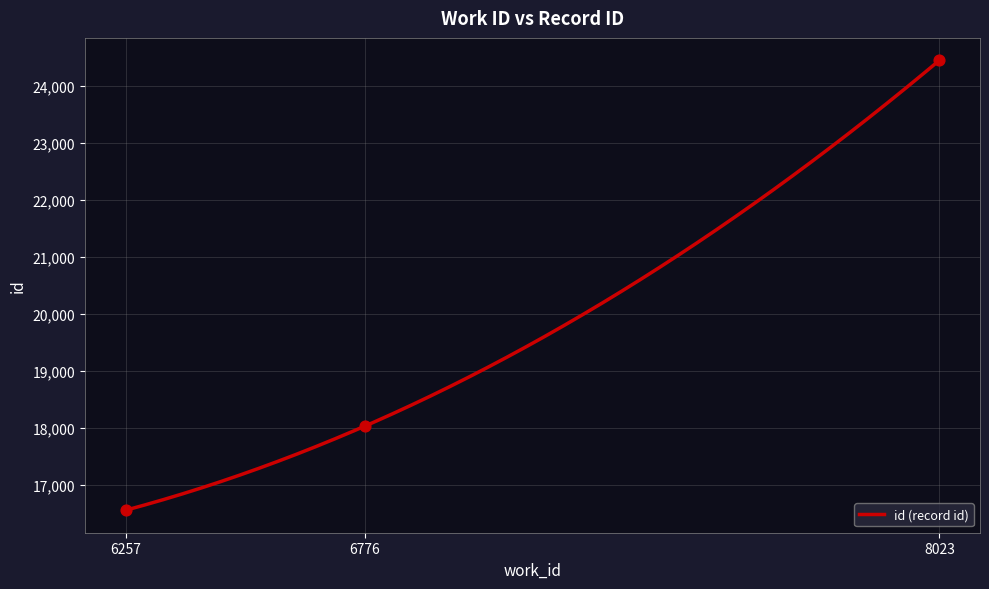

What is the change in value from 6776 to 8023?

+6410